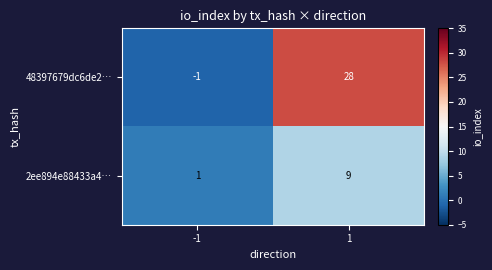

The 2ee894e88433a4… series shows 9 at 1. True or false?

True